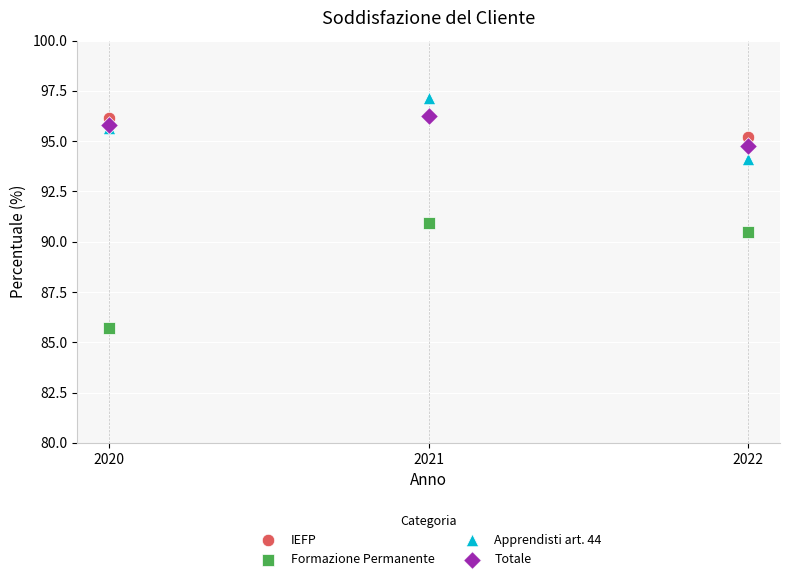

What are all the series names shown in the legend?

IEFP, Formazione Permanente, Apprendisti art. 44, Totale